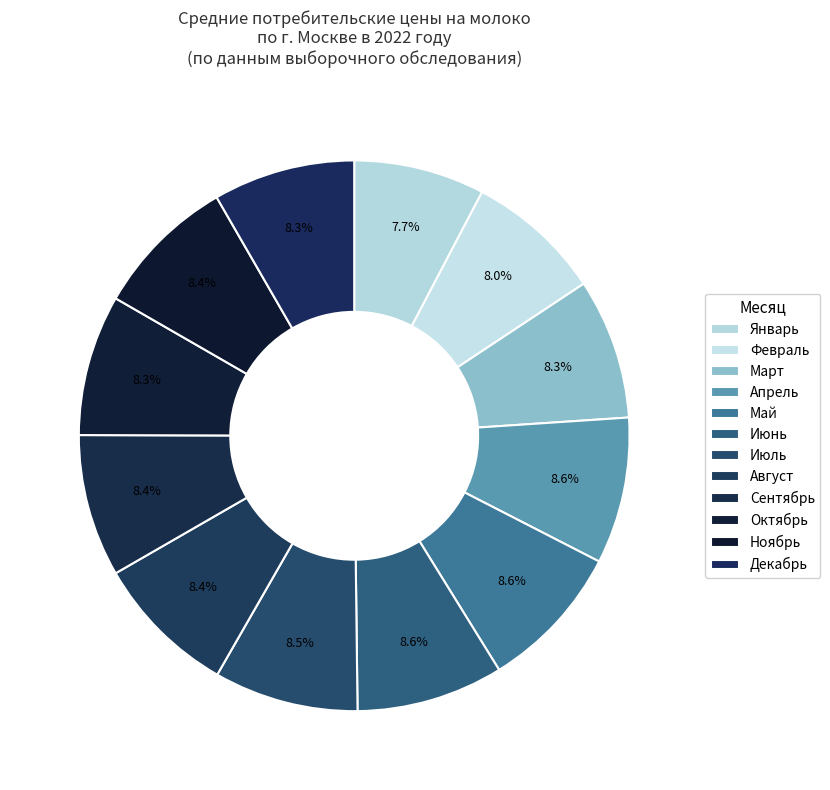

How many slices are in this pie chart?

12